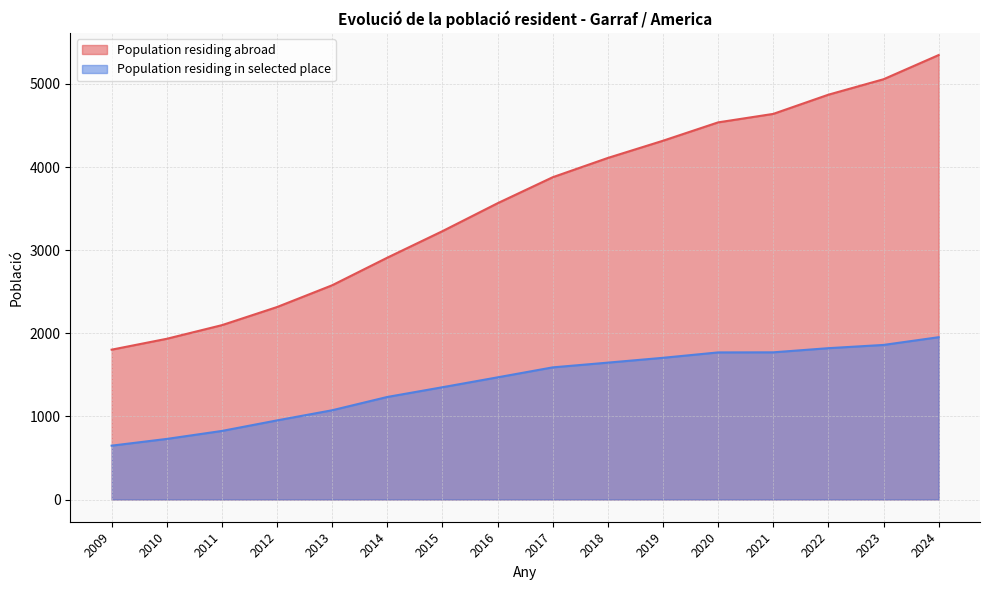

What is the difference between the Population residing in selected place values at 2024 and 2012?

1001